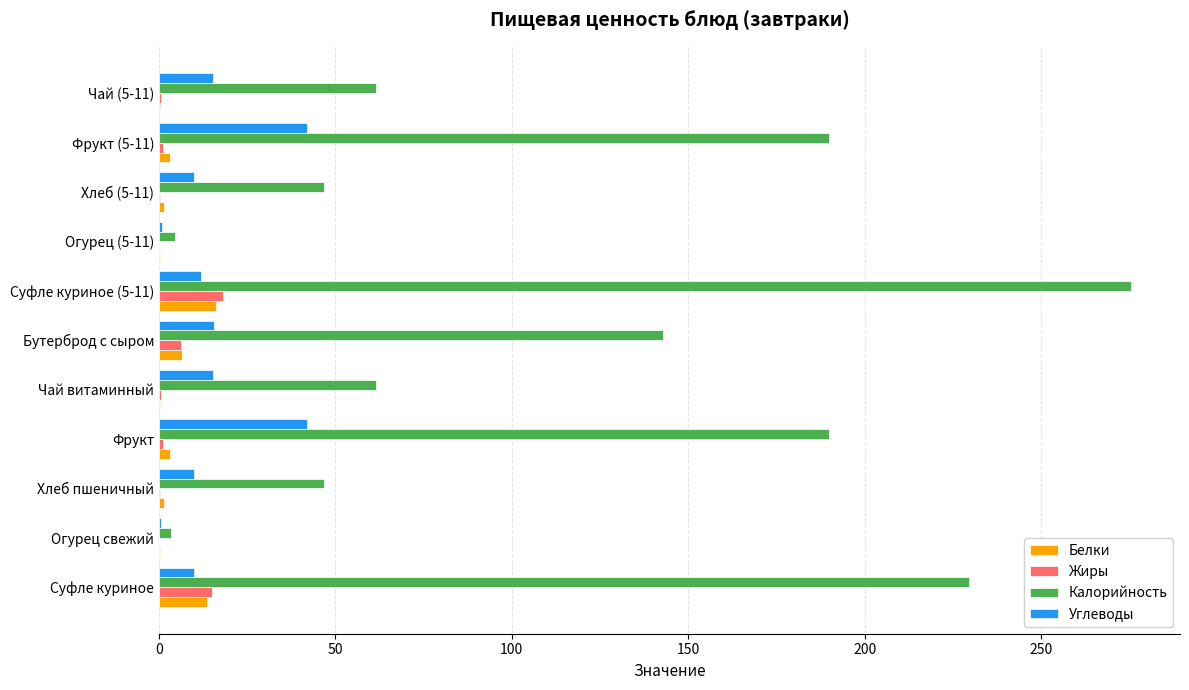

What is the maximum value for Углеводы?

42.0